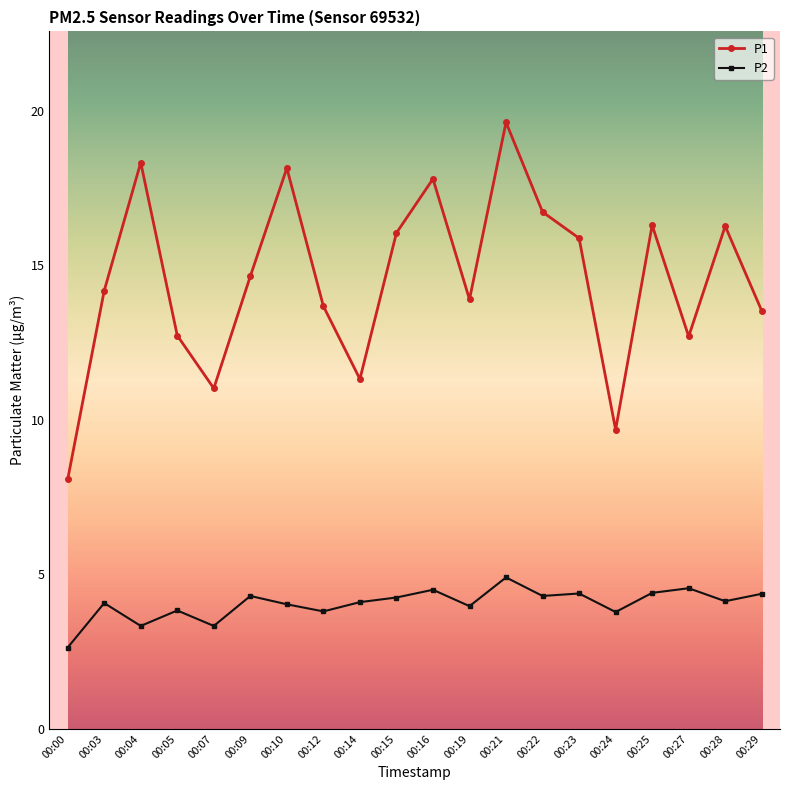

In P1, how many points are lower than both neighbors (excluding endpoints)?

5